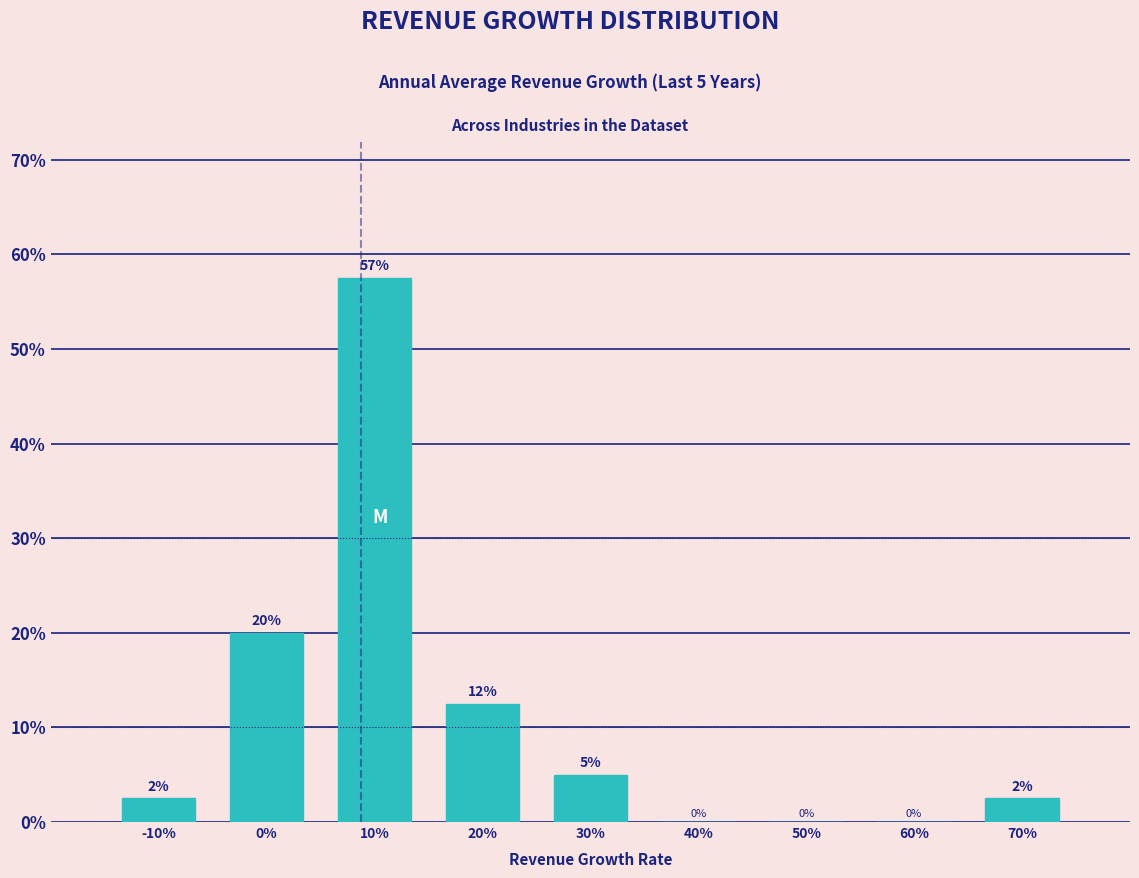

At which label does the data first exceed 2?

-10%